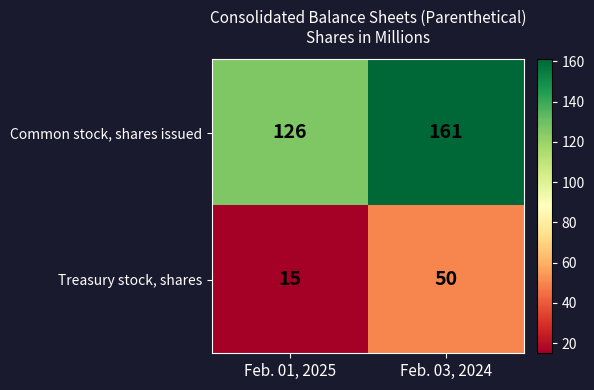

What is the average value of the Common stock, shares issued series?

144